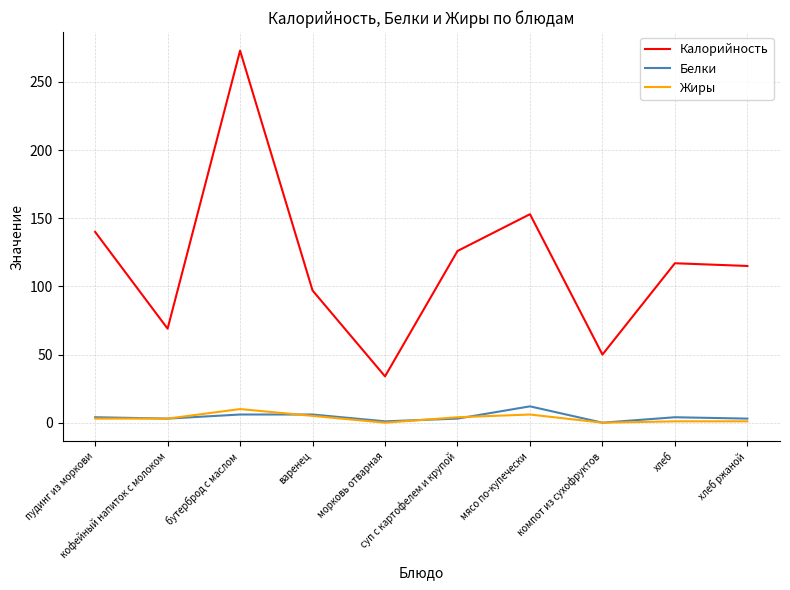

What are all the series names shown in the legend?

Калорийность, Белки, Жиры